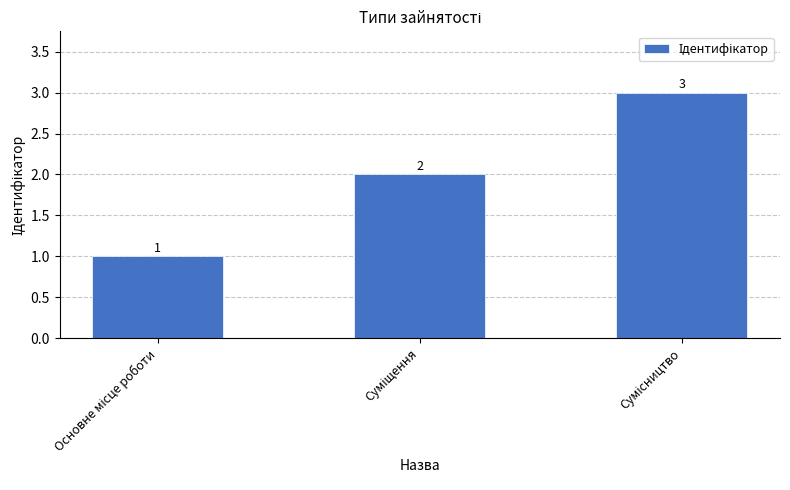

Count the values in the range 1 to 3.

3